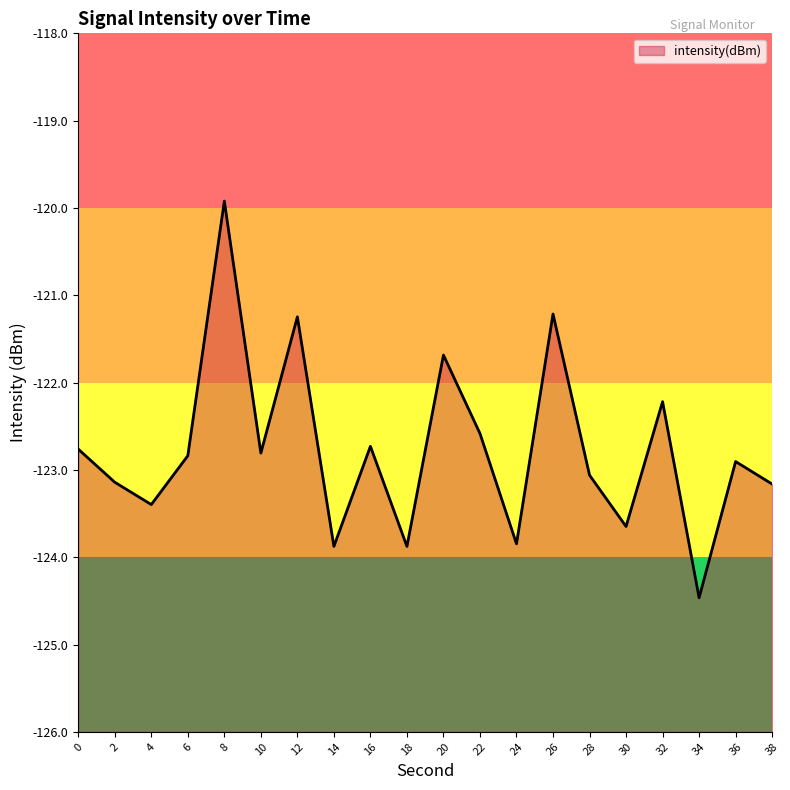

Does the chart have visible grid lines?

No